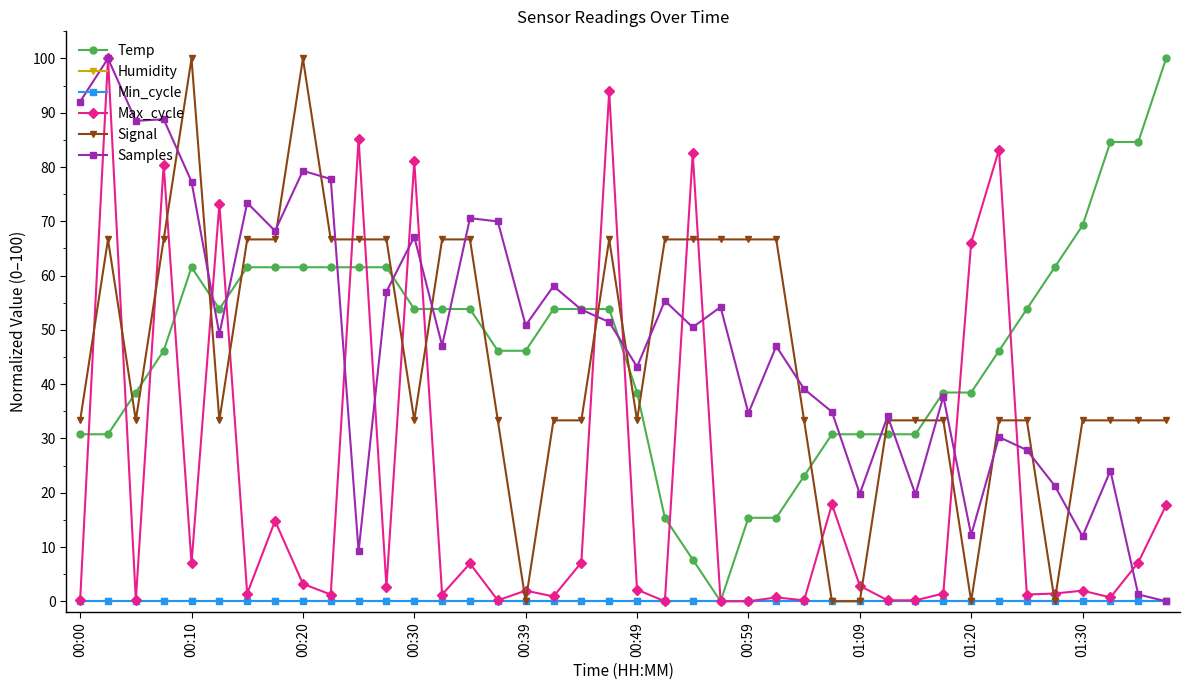

Is this an area chart (filled region under the line)?

No